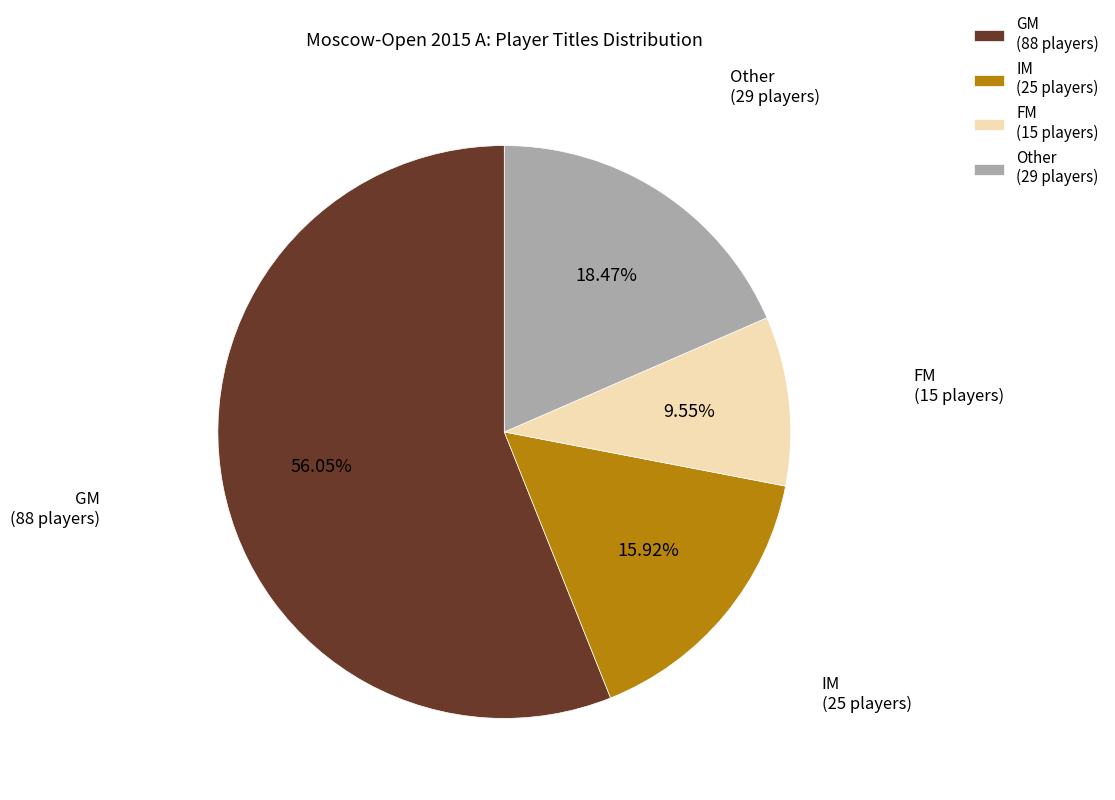

Count the number of slices in the pie.

4